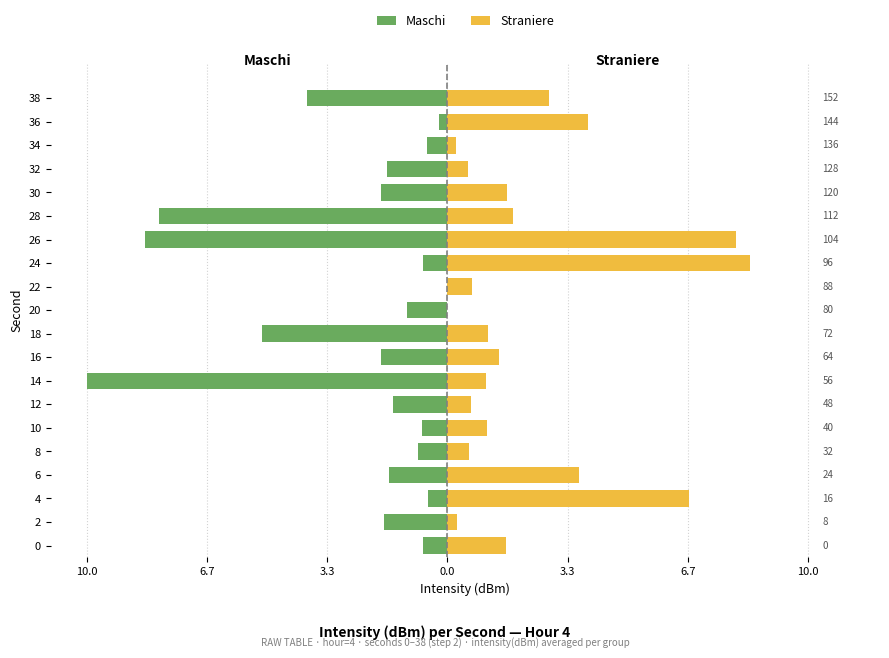

The value of Straniere at 4 is 10.3. True or false?

False